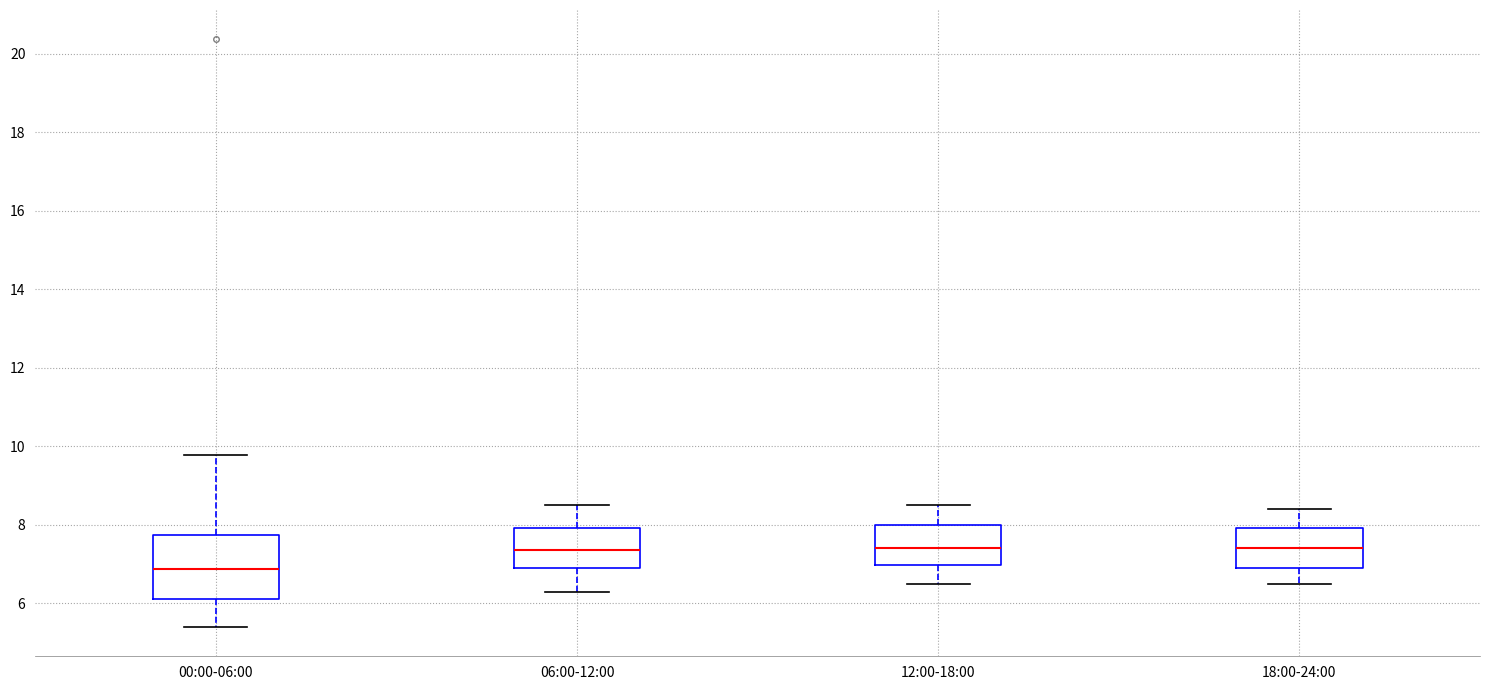

Where does the median line of the box for 06:00-12:00 sit on the y-axis? The values are not printed on the chart, so give them approximately, as read against the axis.

7.4